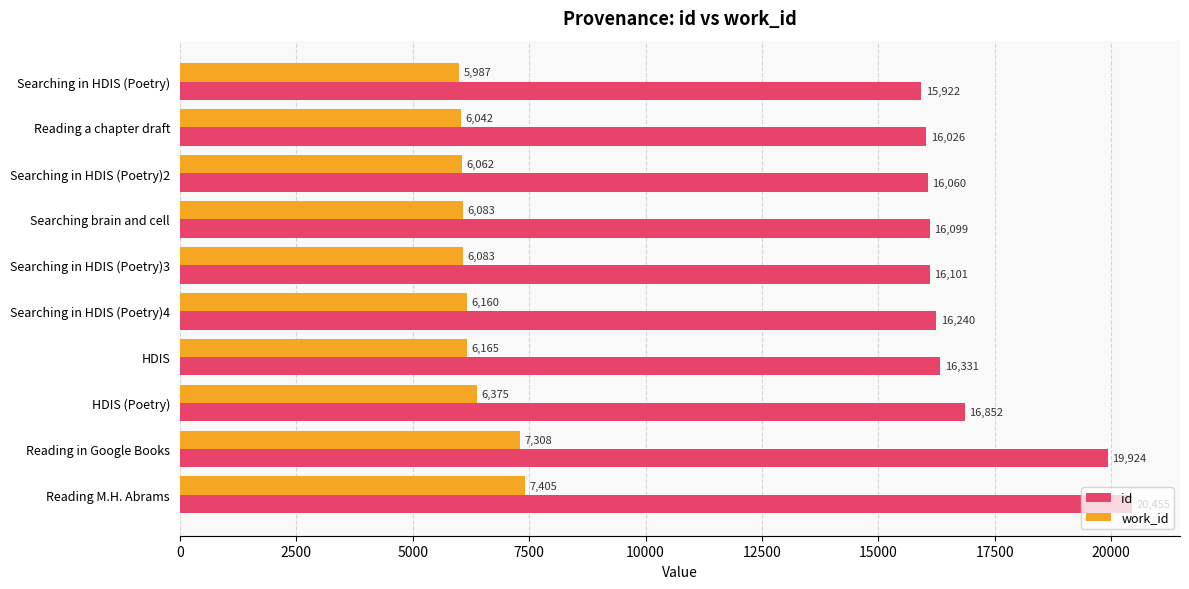

Which series has the largest total across all categories?

id